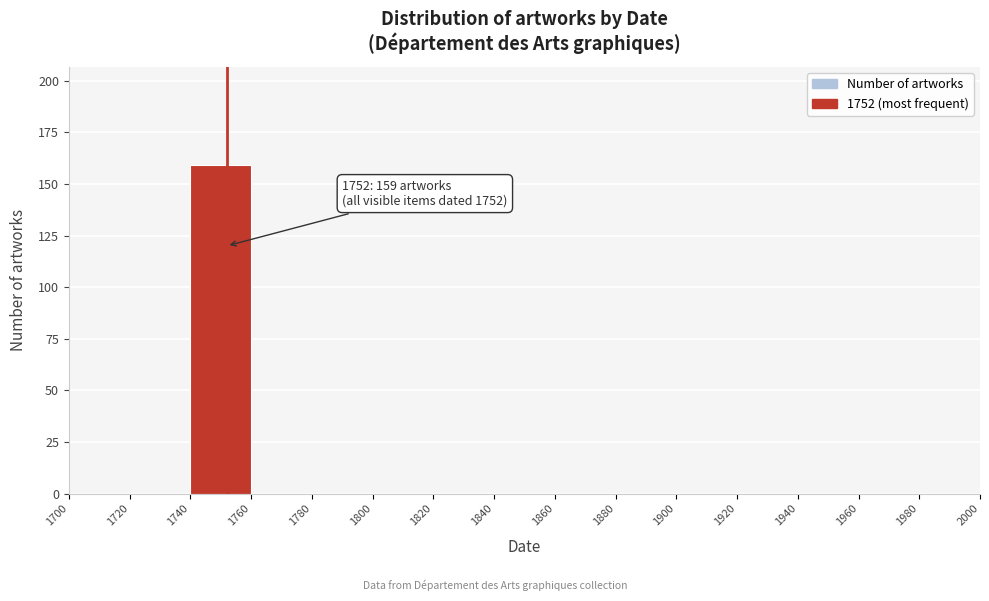

Over which range of the x-axis is the bar tallest?

1740 to 1760